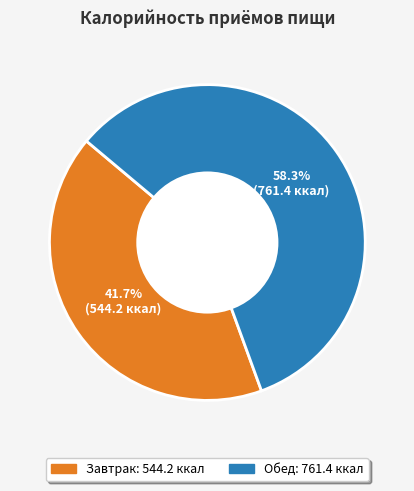

Is it true that Завтрак is 42% of the pie?

True